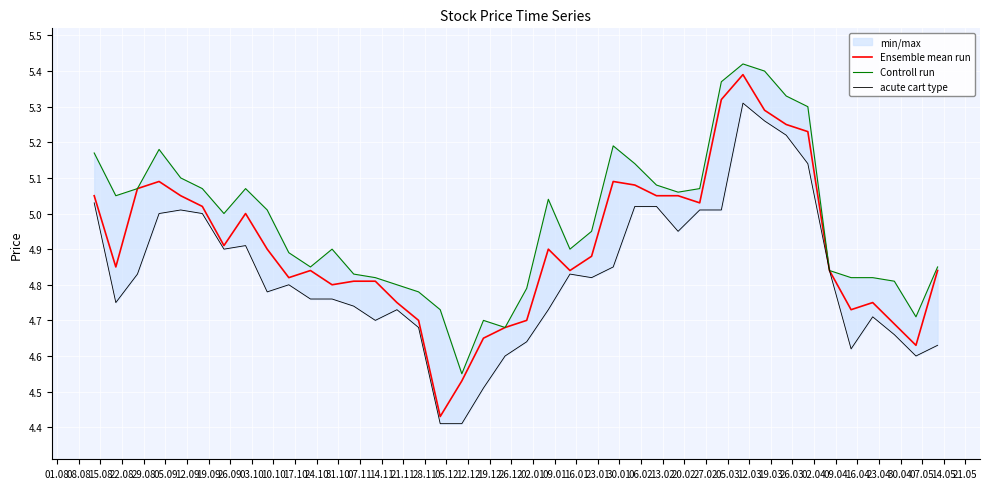

How many series are shown in this chart?

3